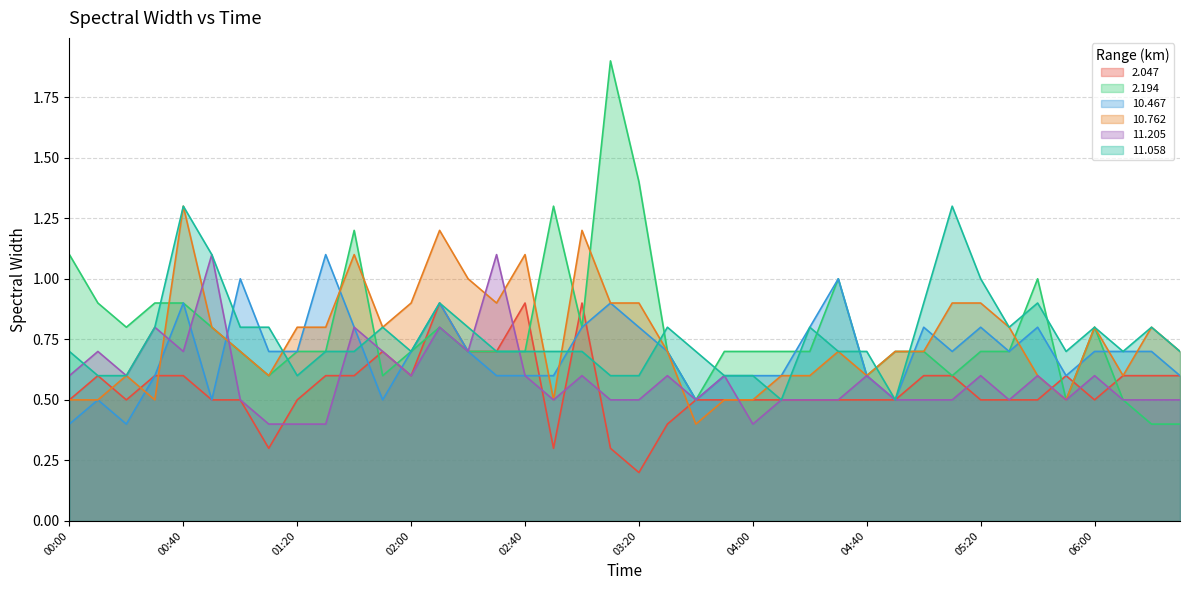

Reading left to right, extract all data points from this chart.

2.047: 00:00=0.5	00:10=0.6	00:20=0.5	00:30=0.6	00:40=0.6	00:50=0.5	01:00=0.5	01:10=0.3	01:20=0.5	01:30=0.6	01:40=0.6	01:50=0.7	02:00=0.6	02:10=0.9	02:20=0.7	02:30=0.7	02:40=0.9	02:50=0.3	03:00=0.9	03:10=0.3	03:20=0.2	03:30=0.4	03:40=0.5	03:50=0.5	04:00=0.5	04:10=0.5	04:20=0.5	04:30=0.5	04:40=0.5	04:50=0.5	05:00=0.6	05:10=0.6	05:20=0.5	05:30=0.5	05:40=0.5	05:50=0.6	06:00=0.5	06:10=0.6	06:20=0.6	06:30=0.6
2.194: 00:00=1.1	00:10=0.9	00:20=0.8	00:30=0.9	00:40=0.9	00:50=0.8	01:00=0.7	01:10=0.6	01:20=0.7	01:30=0.7	01:40=1.2	01:50=0.6	02:00=0.7	02:10=0.8	02:20=0.7	02:30=0.7	02:40=0.7	02:50=1.3	03:00=0.8	03:10=1.9	03:20=1.4	03:30=0.7	03:40=0.5	03:50=0.7	04:00=0.7	04:10=0.7	04:20=0.7	04:30=1.0	04:40=0.6	04:50=0.7	05:00=0.7	05:10=0.6	05:20=0.7	05:30=0.7	05:40=1.0	05:50=0.5	06:00=0.8	06:10=0.5	06:20=0.4	06:30=0.4
10.467: 00:00=0.4	00:10=0.5	00:20=0.4	00:30=0.6	00:40=0.9	00:50=0.5	01:00=1.0	01:10=0.7	01:20=0.7	01:30=1.1	01:40=0.8	01:50=0.5	02:00=0.7	02:10=0.9	02:20=0.7	02:30=0.6	02:40=0.6	02:50=0.6	03:00=0.8	03:10=0.9	03:20=0.8	03:30=0.7	03:40=0.5	03:50=0.6	04:00=0.6	04:10=0.6	04:20=0.8	04:30=1.0	04:40=0.6	04:50=0.5	05:00=0.8	05:10=0.7	05:20=0.8	05:30=0.7	05:40=0.8	05:50=0.6	06:00=0.7	06:10=0.7	06:20=0.7	06:30=0.6
10.762: 00:00=0.5	00:10=0.5	00:20=0.6	00:30=0.5	00:40=1.3	00:50=0.8	01:00=0.7	01:10=0.6	01:20=0.8	01:30=0.8	01:40=1.1	01:50=0.8	02:00=0.9	02:10=1.2	02:20=1.0	02:30=0.9	02:40=1.1	02:50=0.5	03:00=1.2	03:10=0.9	03:20=0.9	03:30=0.7	03:40=0.4	03:50=0.5	04:00=0.5	04:10=0.6	04:20=0.6	04:30=0.7	04:40=0.6	04:50=0.7	05:00=0.7	05:10=0.9	05:20=0.9	05:30=0.8	05:40=0.6	05:50=0.5	06:00=0.8	06:10=0.6	06:20=0.8	06:30=0.7
11.205: 00:00=0.6	00:10=0.7	00:20=0.6	00:30=0.8	00:40=0.7	00:50=1.1	01:00=0.5	01:10=0.4	01:20=0.4	01:30=0.4	01:40=0.8	01:50=0.7	02:00=0.6	02:10=0.8	02:20=0.7	02:30=1.1	02:40=0.6	02:50=0.5	03:00=0.6	03:10=0.5	03:20=0.5	03:30=0.6	03:40=0.5	03:50=0.6	04:00=0.4	04:10=0.5	04:20=0.5	04:30=0.5	04:40=0.6	04:50=0.5	05:00=0.5	05:10=0.5	05:20=0.6	05:30=0.5	05:40=0.6	05:50=0.5	06:00=0.6	06:10=0.5	06:20=0.5	06:30=0.5
11.058: 00:00=0.7	00:10=0.6	00:20=0.6	00:30=0.8	00:40=1.3	00:50=1.1	01:00=0.8	01:10=0.8	01:20=0.6	01:30=0.7	01:40=0.7	01:50=0.8	02:00=0.7	02:10=0.9	02:20=0.8	02:30=0.7	02:40=0.7	02:50=0.7	03:00=0.7	03:10=0.6	03:20=0.6	03:30=0.8	03:40=0.7	03:50=0.6	04:00=0.6	04:10=0.5	04:20=0.8	04:30=0.7	04:40=0.7	04:50=0.5	05:00=0.9	05:10=1.3	05:20=1.0	05:30=0.8	05:40=0.9	05:50=0.7	06:00=0.8	06:10=0.7	06:20=0.8	06:30=0.7